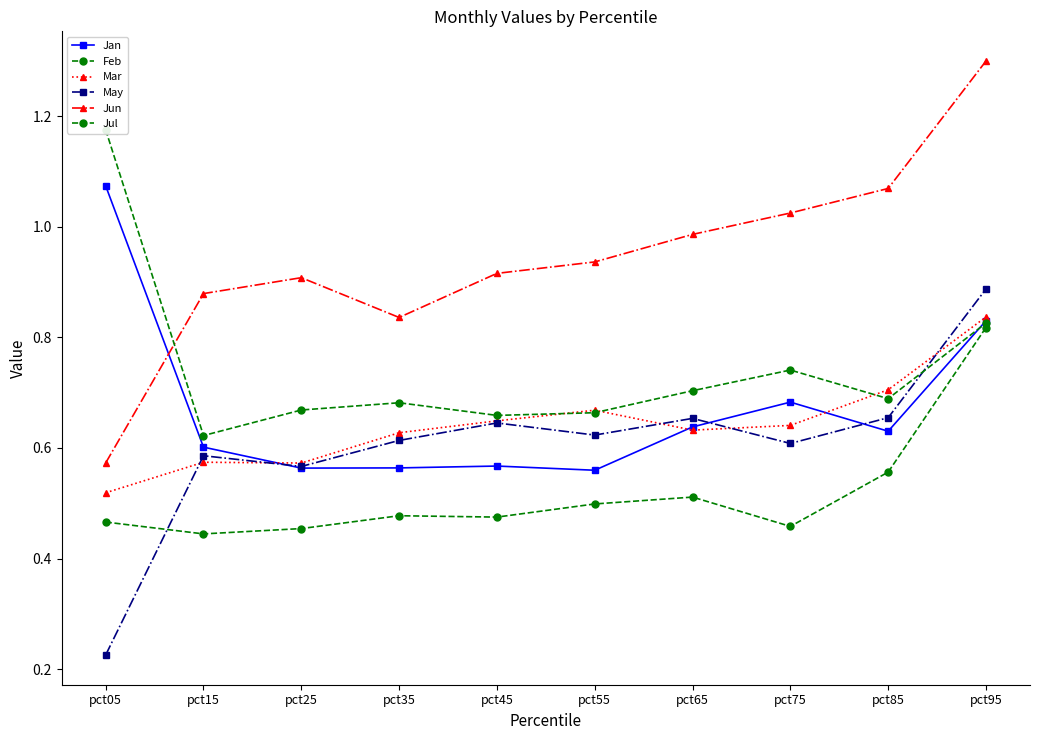

How many interior local peaks does the Feb series have?

2